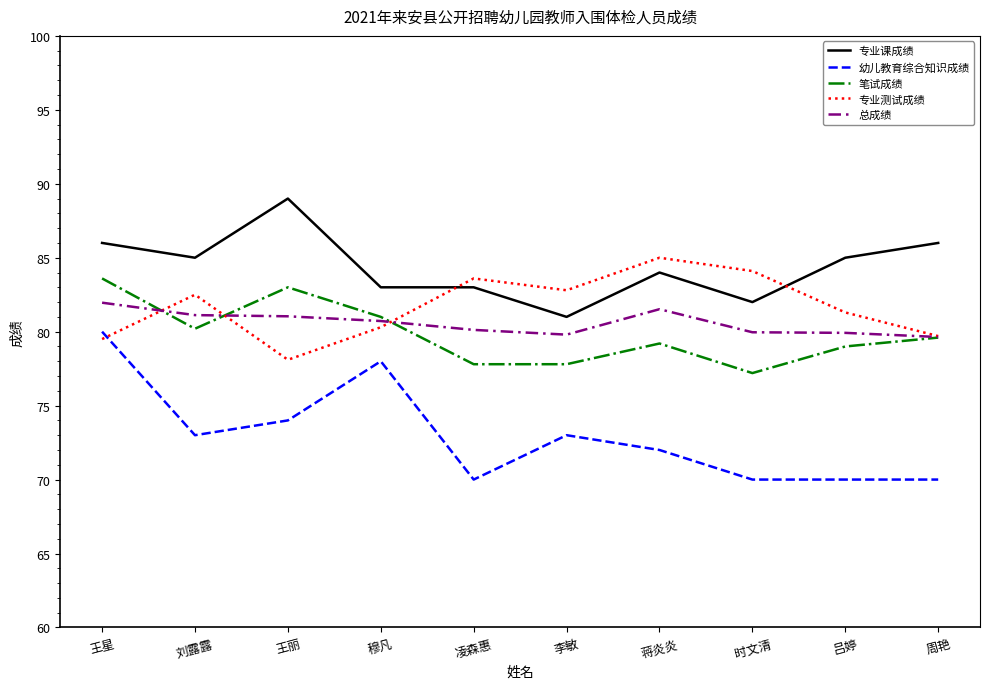

What is the spread (max minus min) of values at 刘露露?

12.0